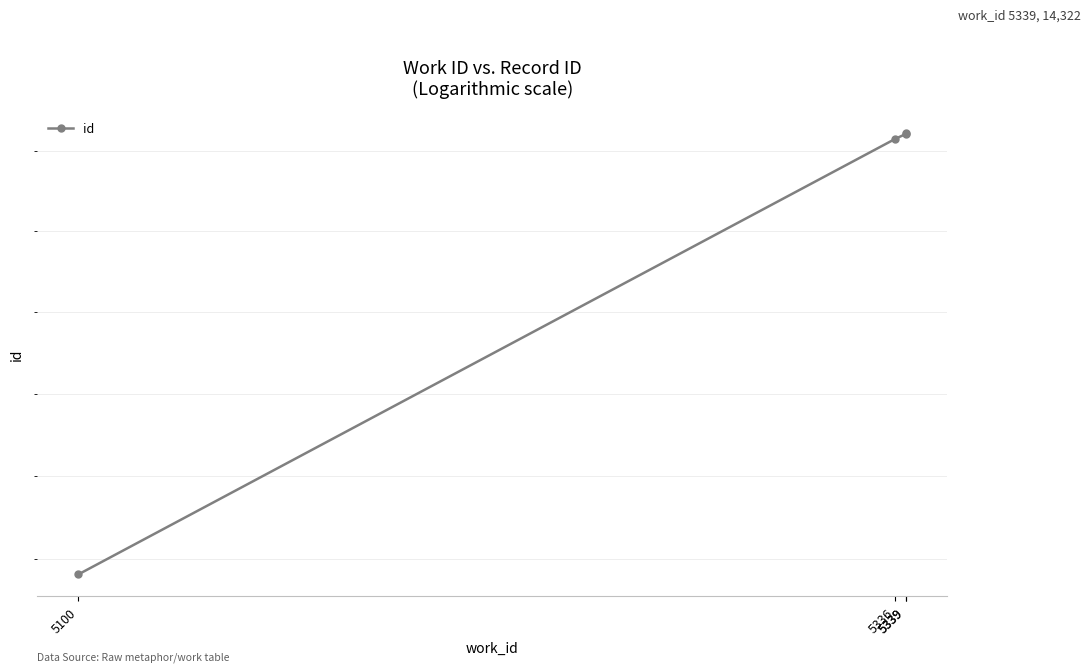

What is the change in value from 5100 to 5339?

+541